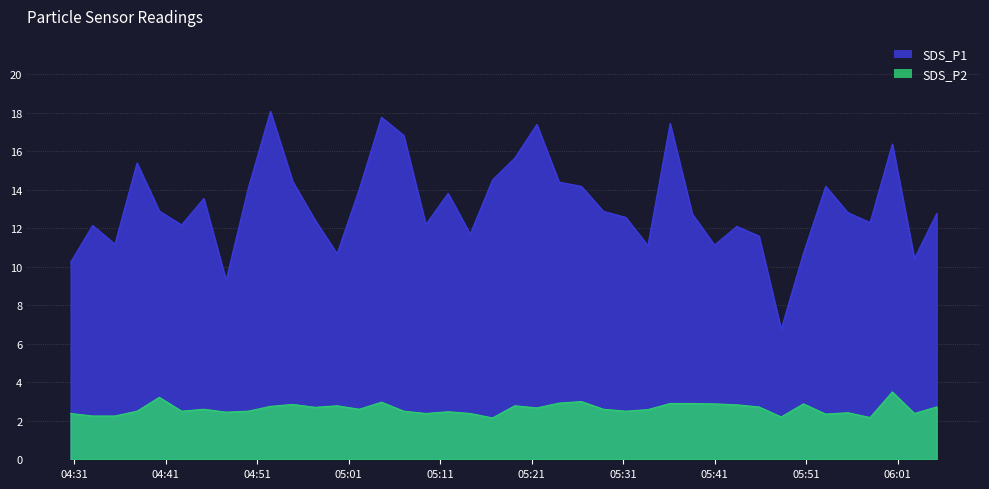

Where is the first local maximum for SDS_P1?

2023/07/30 04:33:02